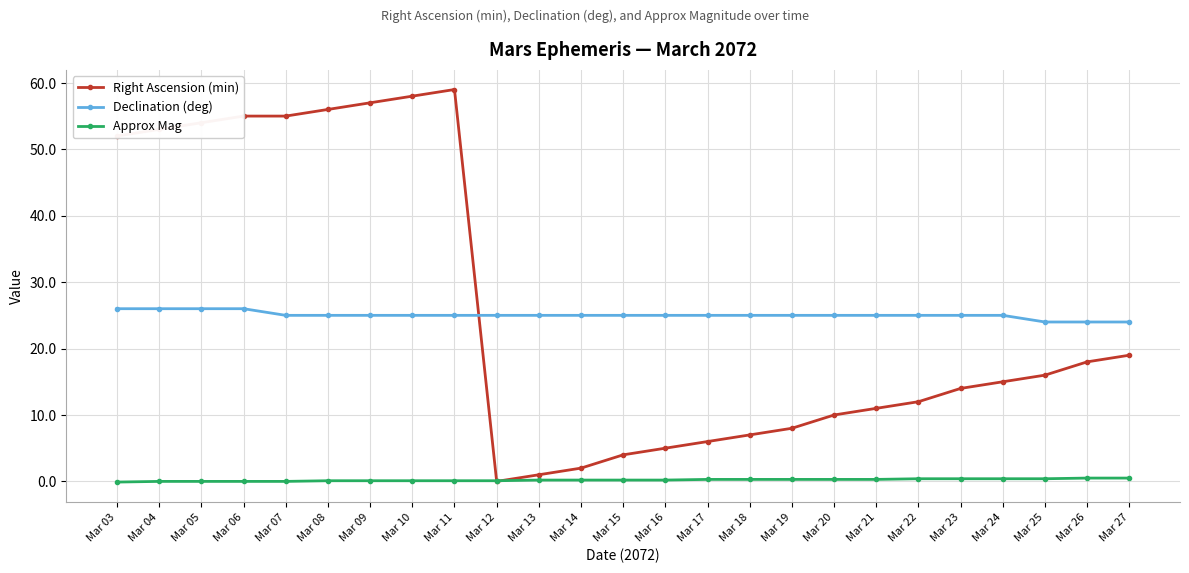

The value of Declination (deg) at Mar 20 is 25.0. True or false?

True